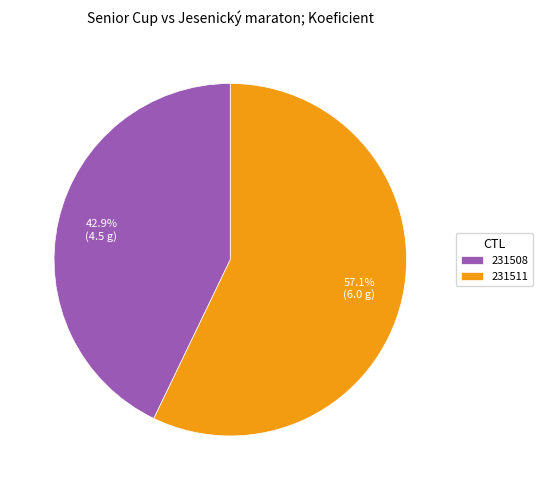

What percentage do 231508 and 231511 together represent?

100.0%